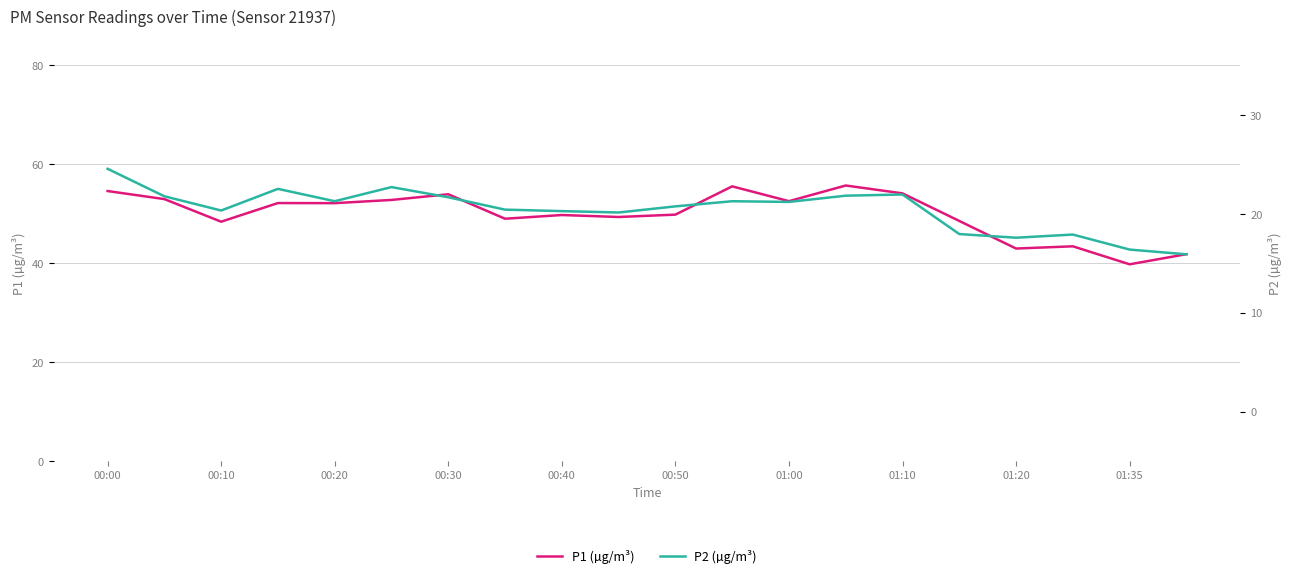

What is the sum of all P1 (µg/m³) values?

999.5